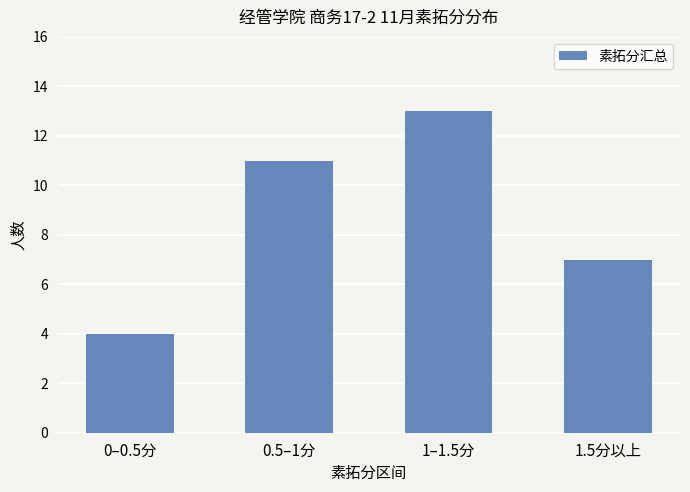

True or false: the data shows 7 at 0–0.5分.

False